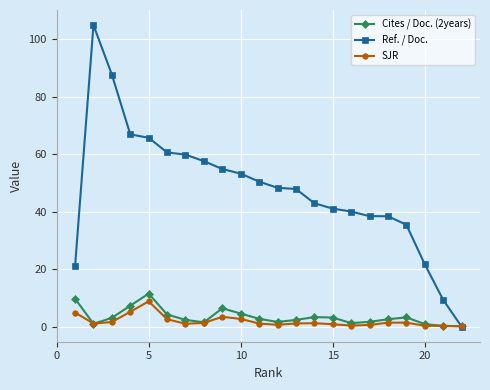

True or false: Cites / Doc. (2years) has more than 2 interior local peaks.

True